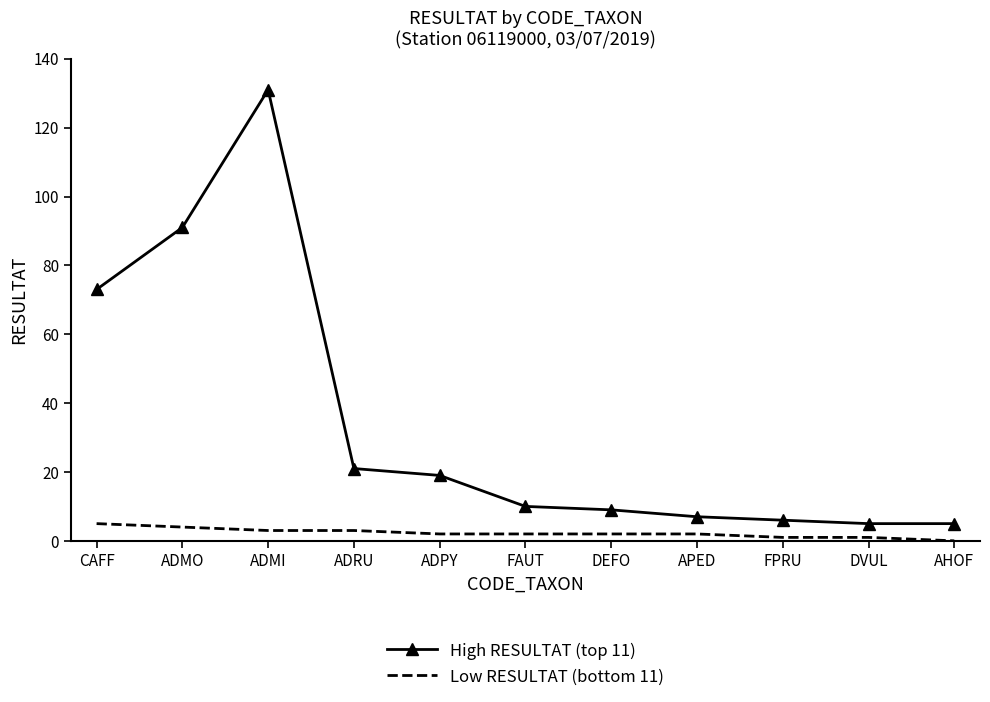

What is the total value across all series at CAFF?

78